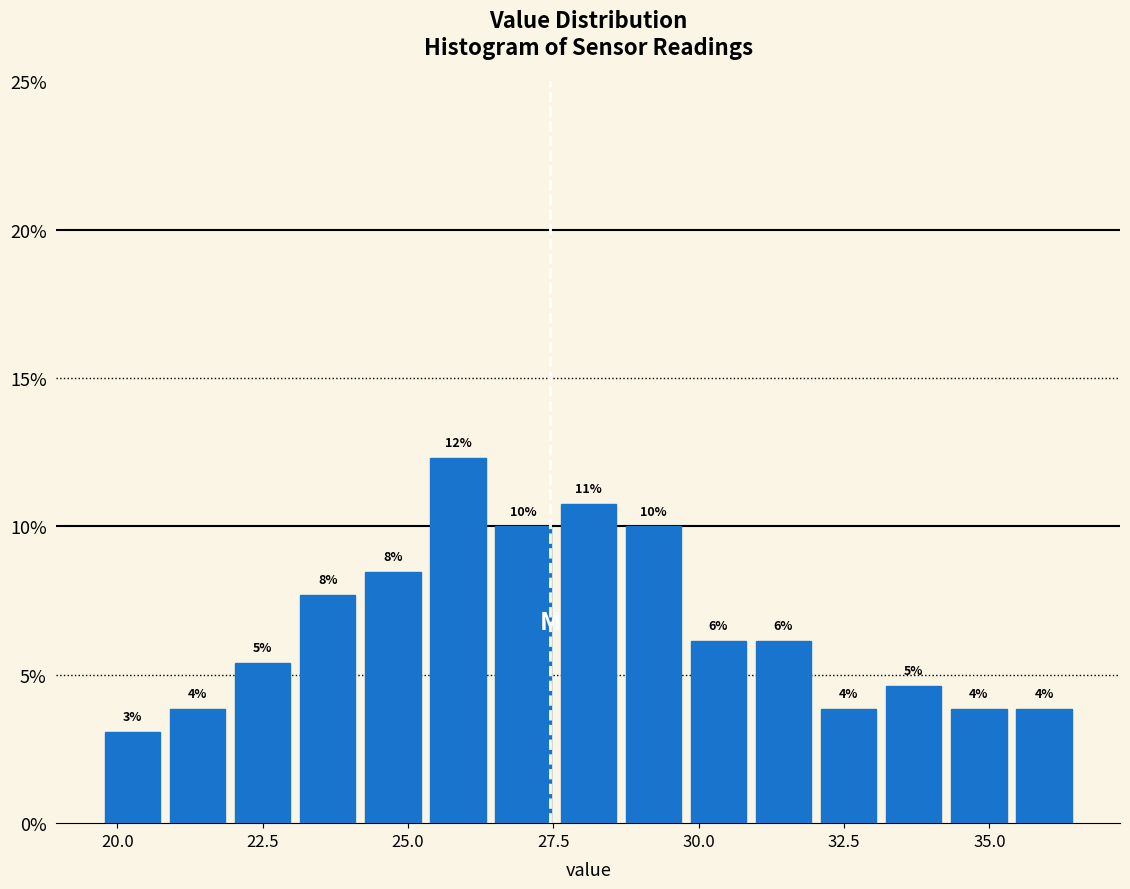

Read against the x-axis, roughly where is the centre of the tallest bar?

26.0